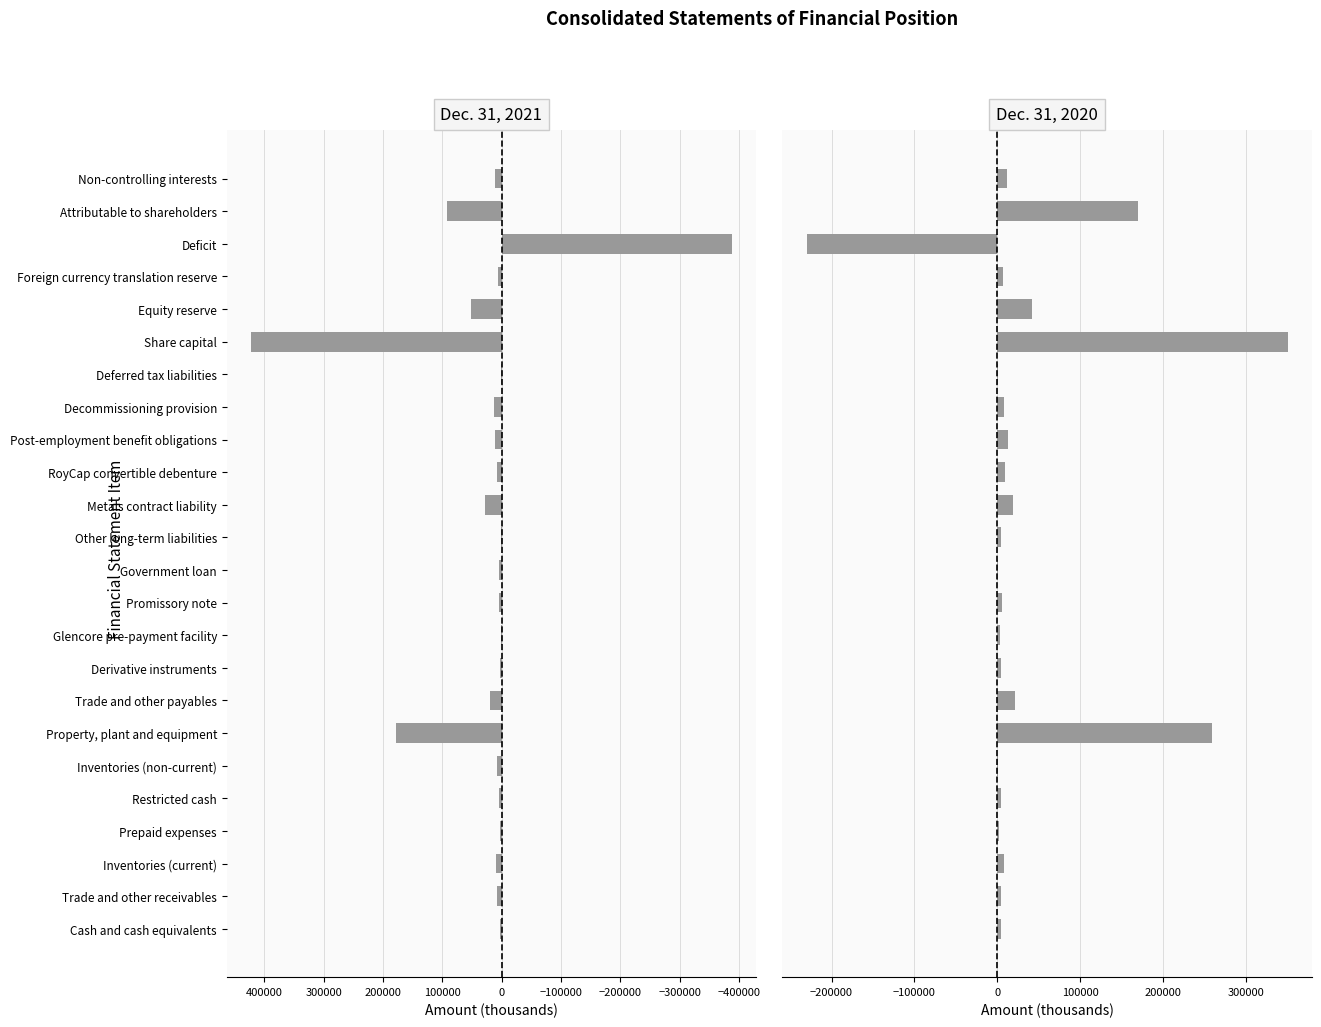

True or false: Dec. 31, 2020 has a value of 2809 at Promissory note.

False